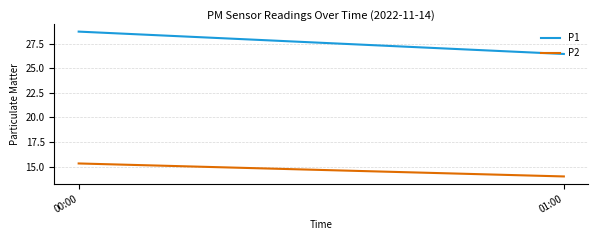

What are all the series names shown in the legend?

P1, P2